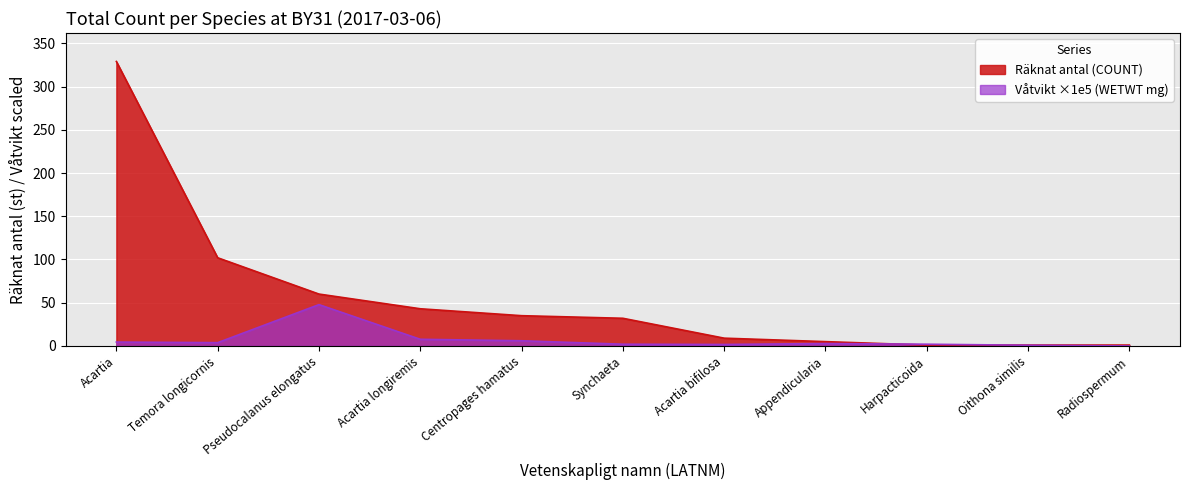

What is the total value across all series at Acartia?

333.5